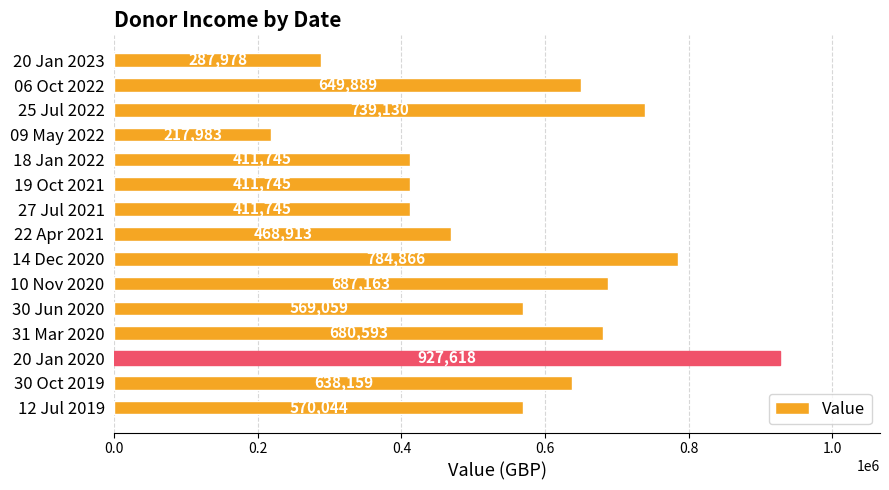

What is the sum of the values at 09 May 2022 and 06 Oct 2022?

867872